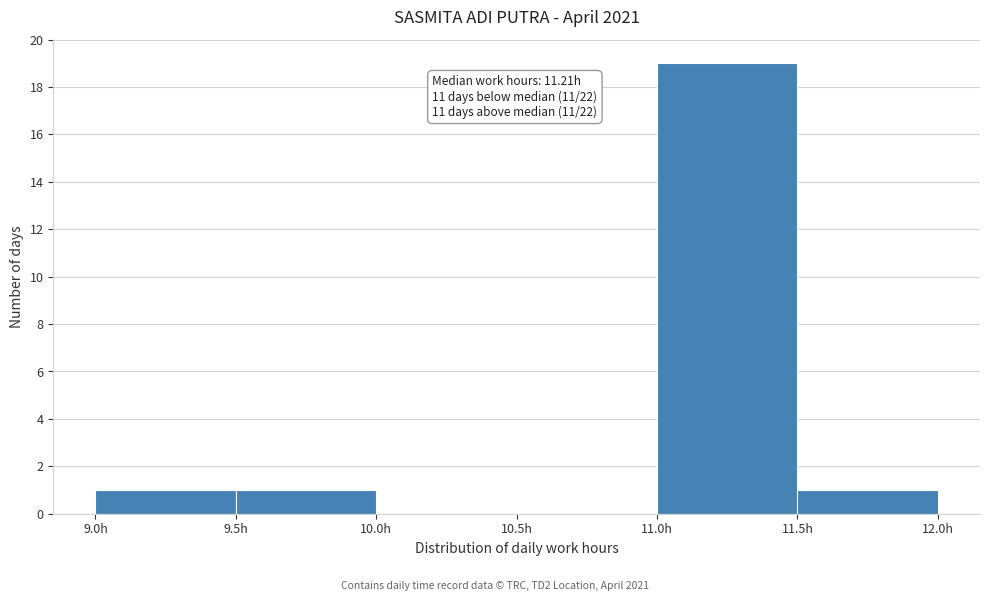

Which range on the x-axis has the tallest bar?

11.0 to 11.5